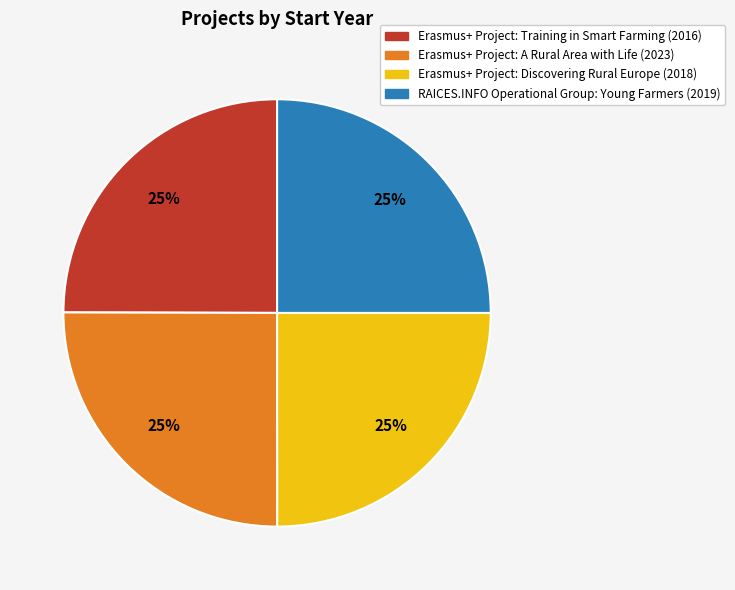

Is it true that RAICES.INFO Operational Group: Young Farmers (2019) is 40% of the pie?

False